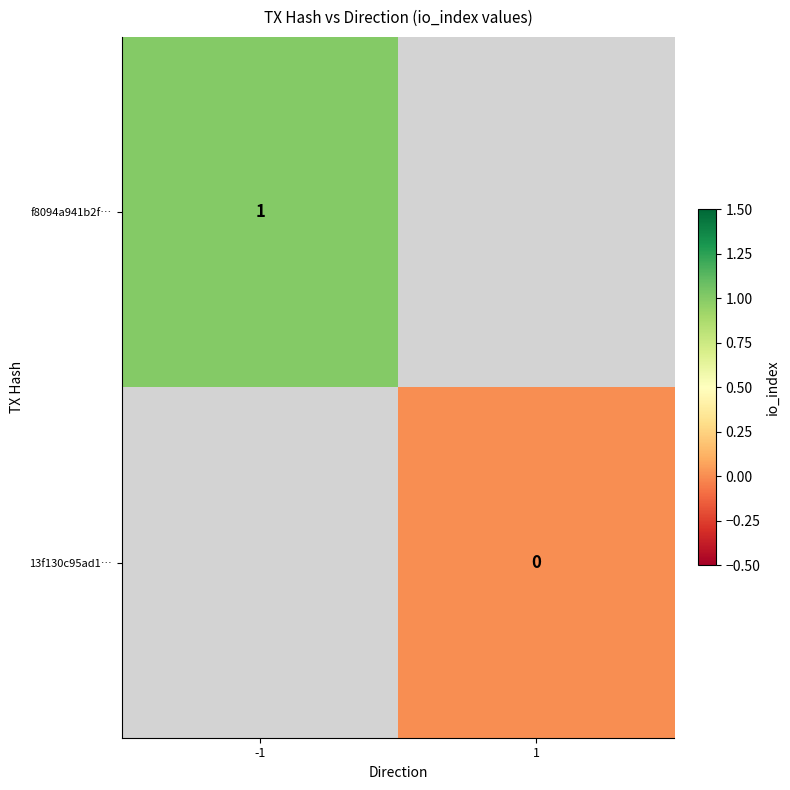

At how many categories does at least one series exceed 0?

1